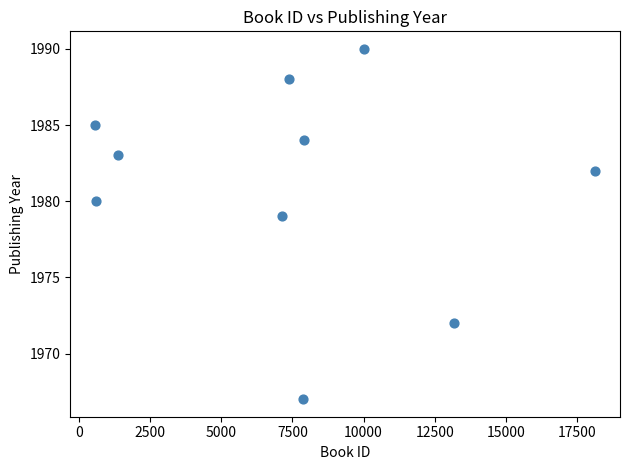

What is the average X value?

7415